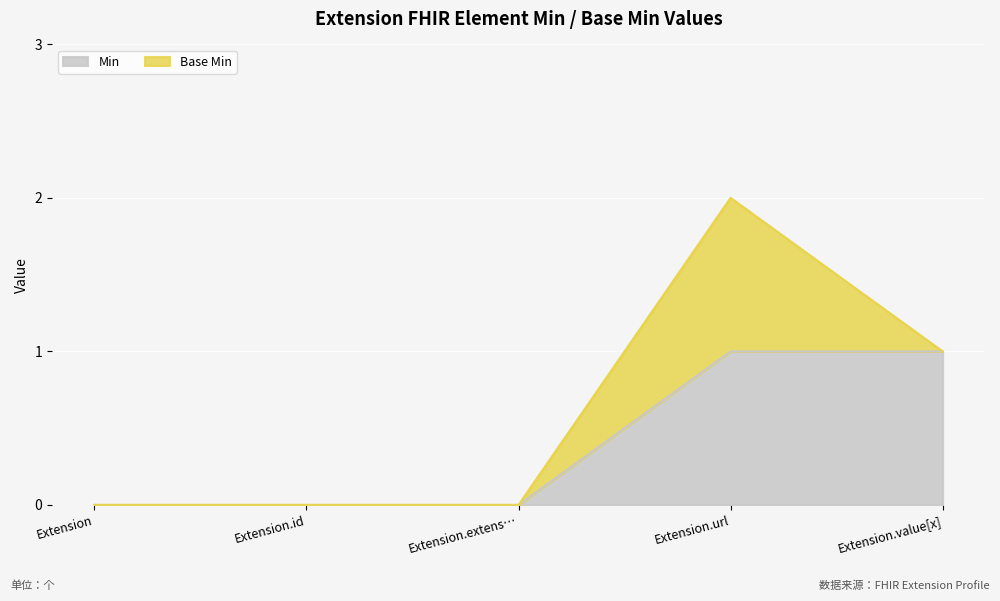

At which label is the value closest to 0?

Extension